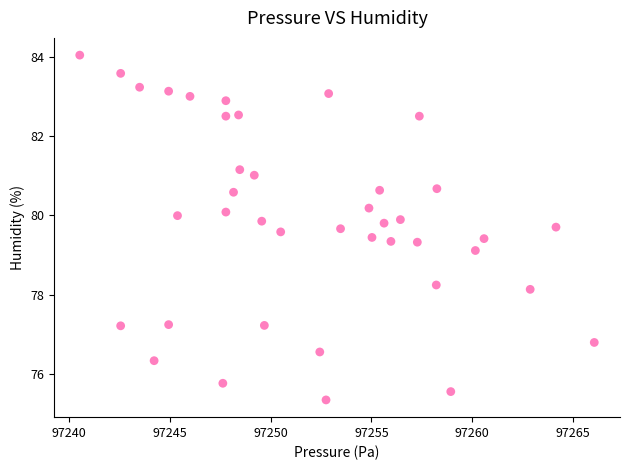

What Y value in the scatter plot is closest to 79?

79.1